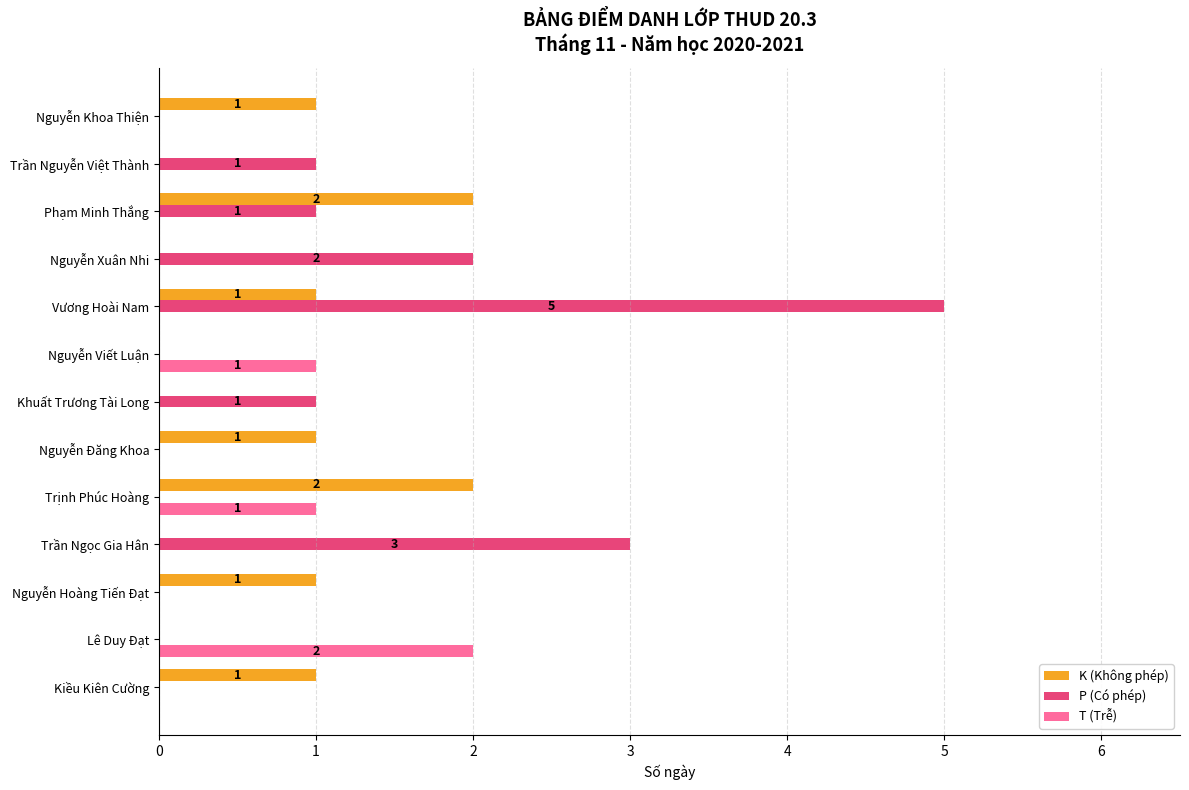

Is it true that K (Không phép) equals 2 at Phạm Minh Thắng?

True